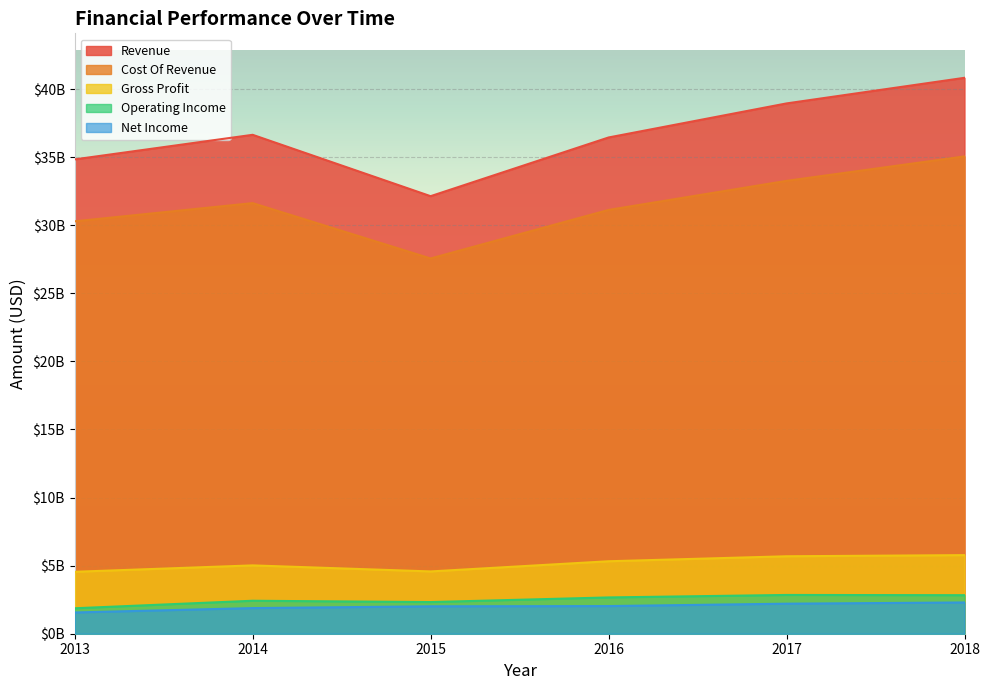

Rank the series at 2017 from lowest to highest value.

Net Income, Operating Income, Gross Profit, Cost Of Revenue, Revenue